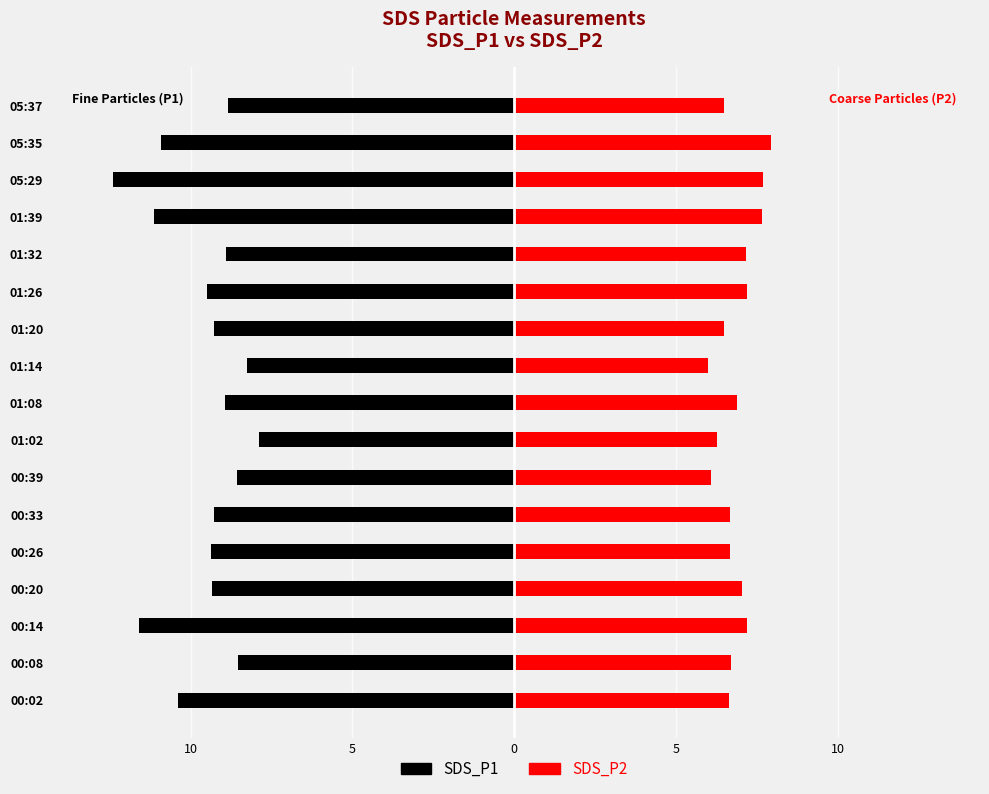

Does the chart contain stacked bars?

No